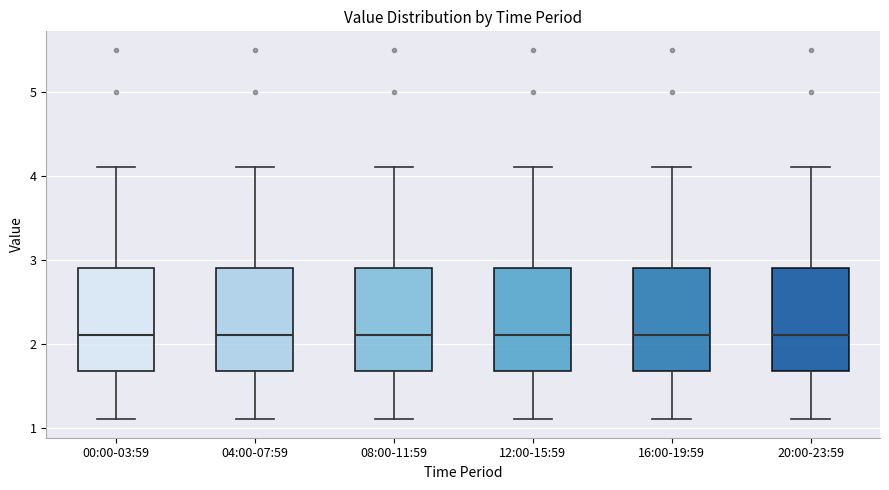

Reading left to right, transcribe this box plot: for each box, give where its median line is, the range the box spans, and where its two whiskers end, as read against the y-axis. The values are not printed on the chart, so give them approximately, as read against the axis.

00:00-03:59: median 2.1, box 1.7 to 2.9, whiskers 1.1 to 4.1
04:00-07:59: median 2.1, box 1.7 to 2.9, whiskers 1.1 to 4.1
08:00-11:59: median 2.1, box 1.7 to 2.9, whiskers 1.1 to 4.1
12:00-15:59: median 2.1, box 1.7 to 2.9, whiskers 1.1 to 4.1
16:00-19:59: median 2.1, box 1.7 to 2.9, whiskers 1.1 to 4.1
20:00-23:59: median 2.1, box 1.7 to 2.9, whiskers 1.1 to 4.1